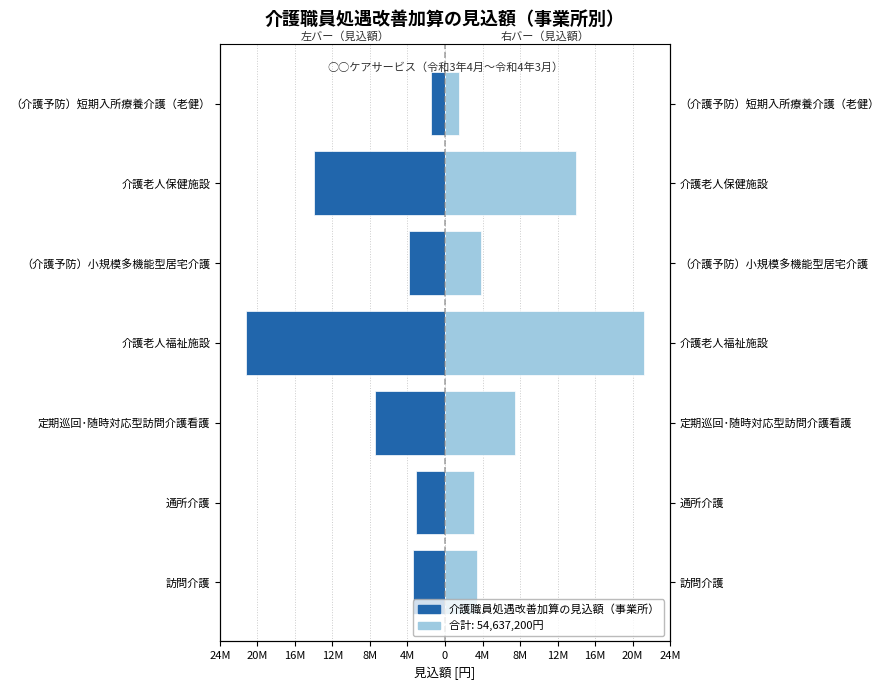

What is the maximum value for 見込額（左）?

-1499472